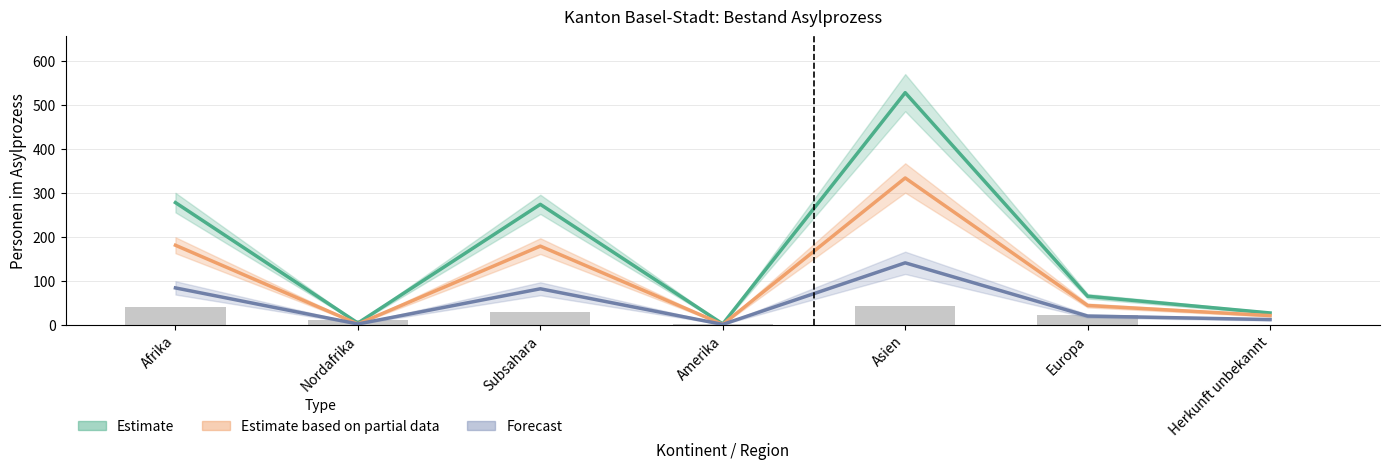

The value of Total Asylsuchende at Europa is 22. True or false?

True